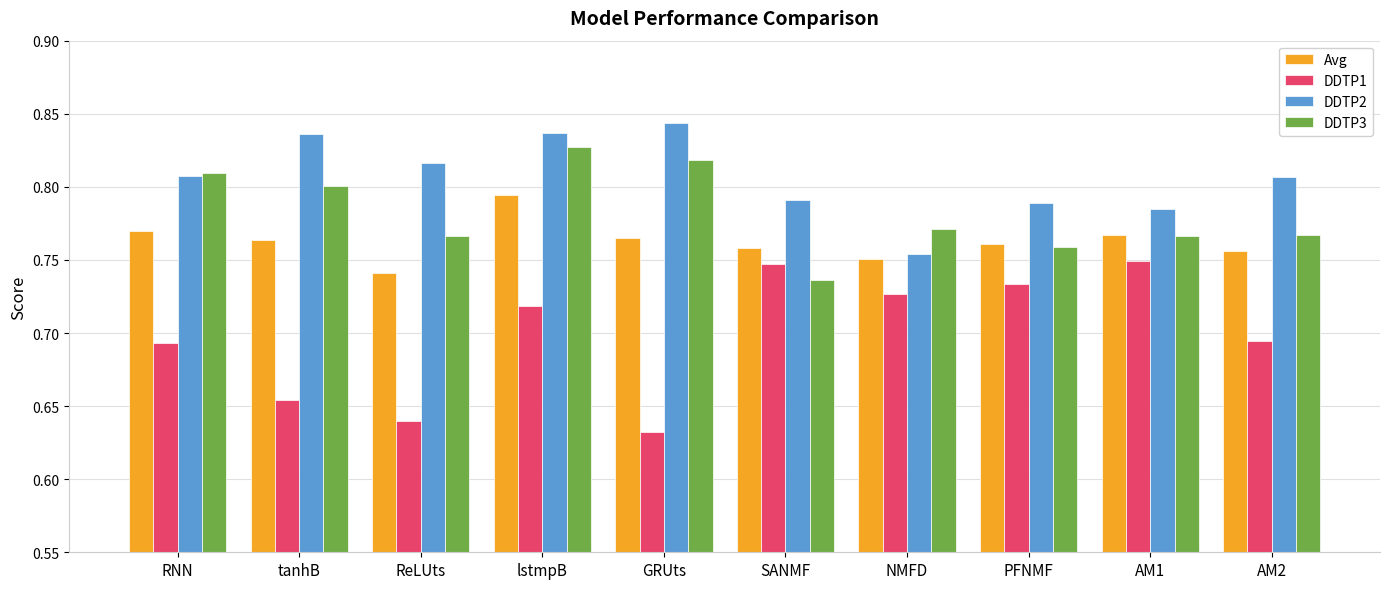

Which series has the largest range (max minus min)?

DDTP1